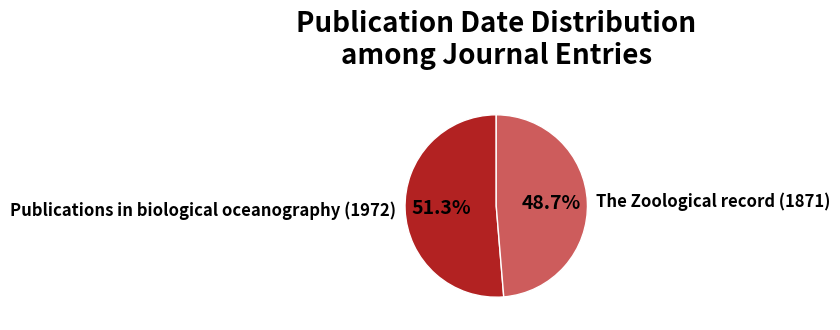

How many slices are in this pie chart?

2